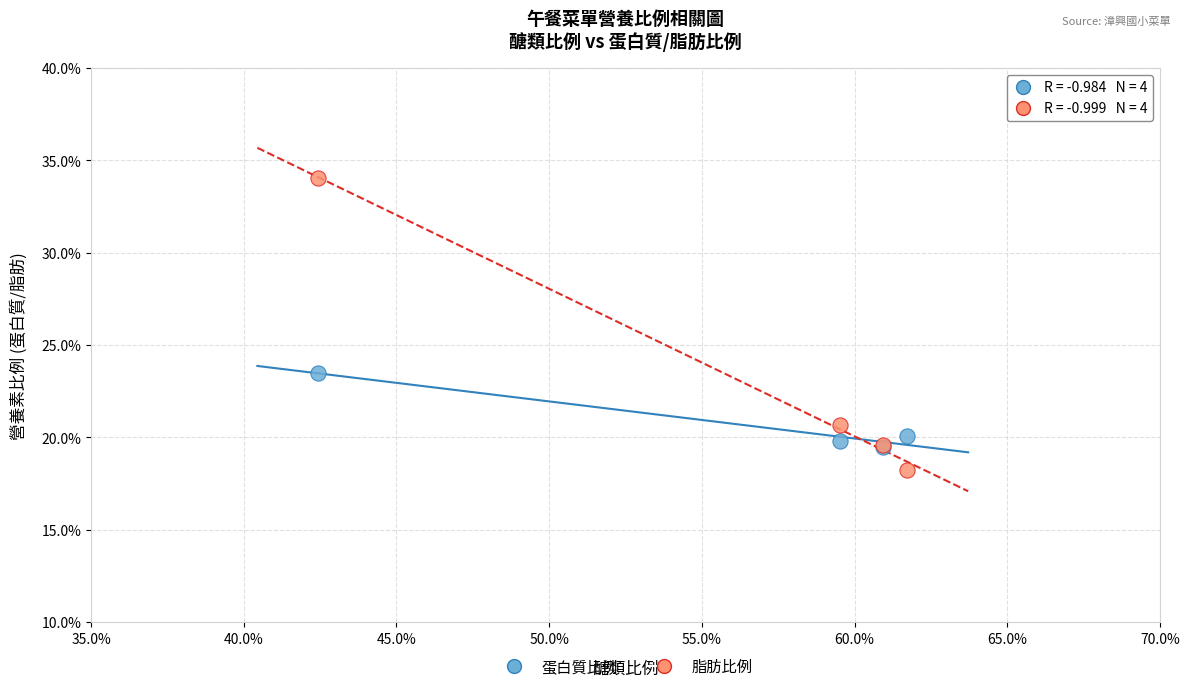

Which series reaches the maximum Y coordinate?

脂肪比例